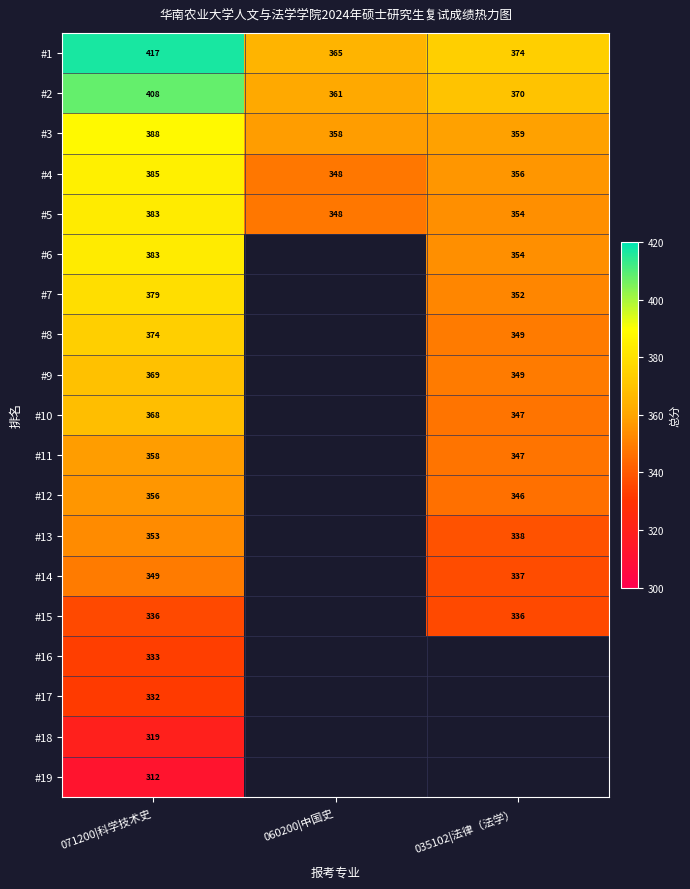

Is the value of #12 at 035102|法律（法学） greater than the value of #2 at 060200|中国史?

No